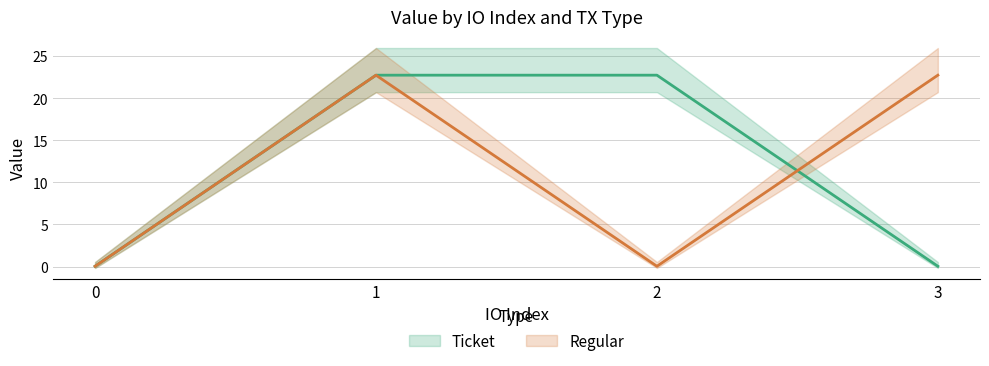

What is the value of the Regular point at the 4th from the left?

22.7